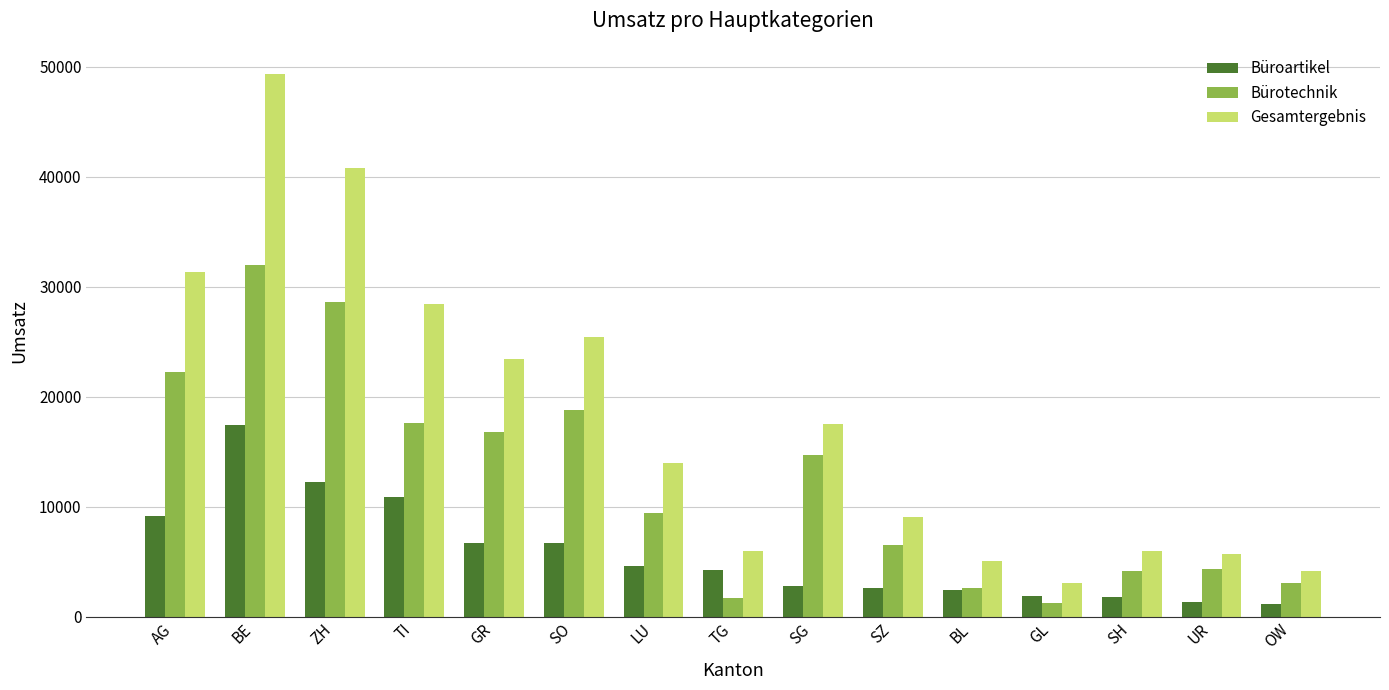

Is the value of Bürotechnik at SO greater than the value of Gesamtergebnis at BE?

No